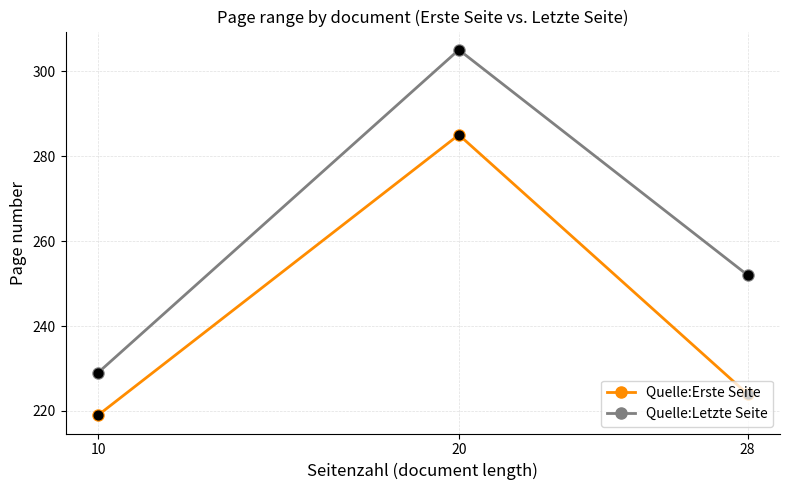

Which series has the largest total across all categories?

Quelle:Letzte Seite